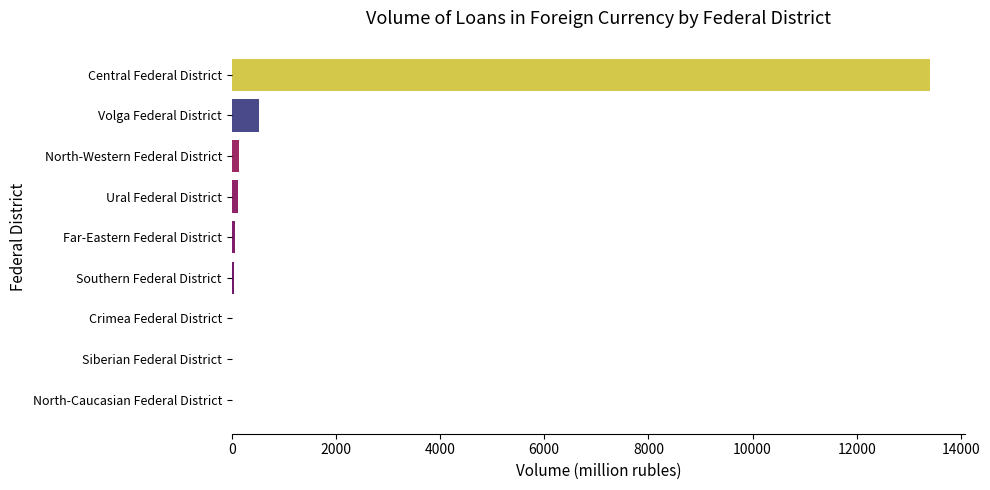

What is the greatest value displayed?

13413